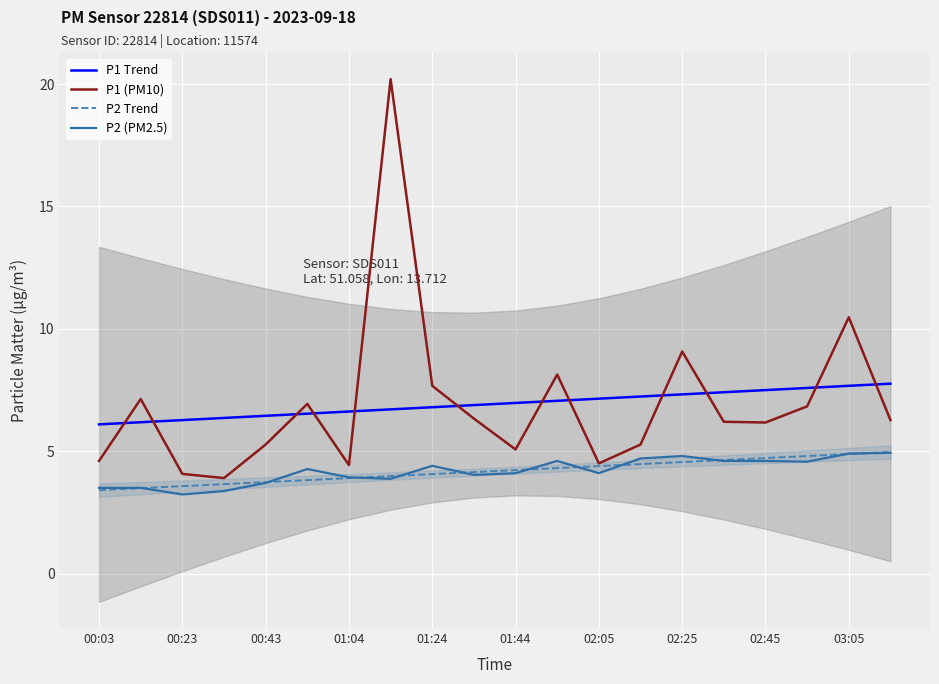

How many lines are shown in the chart?

4